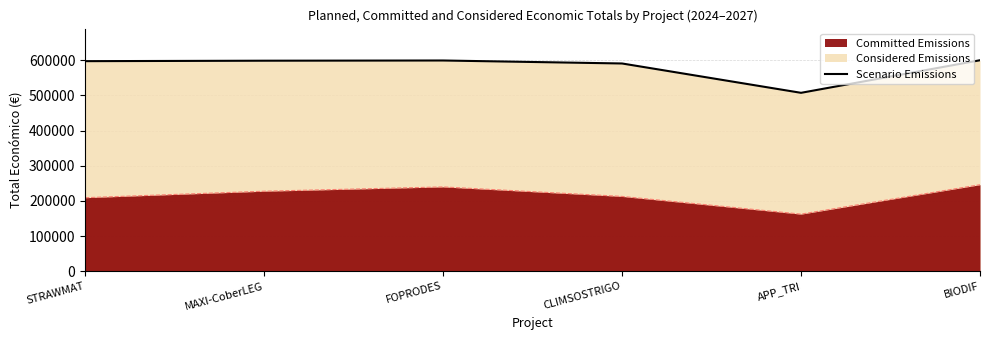

Which label corresponds to the largest value in the chart?

BIODIF